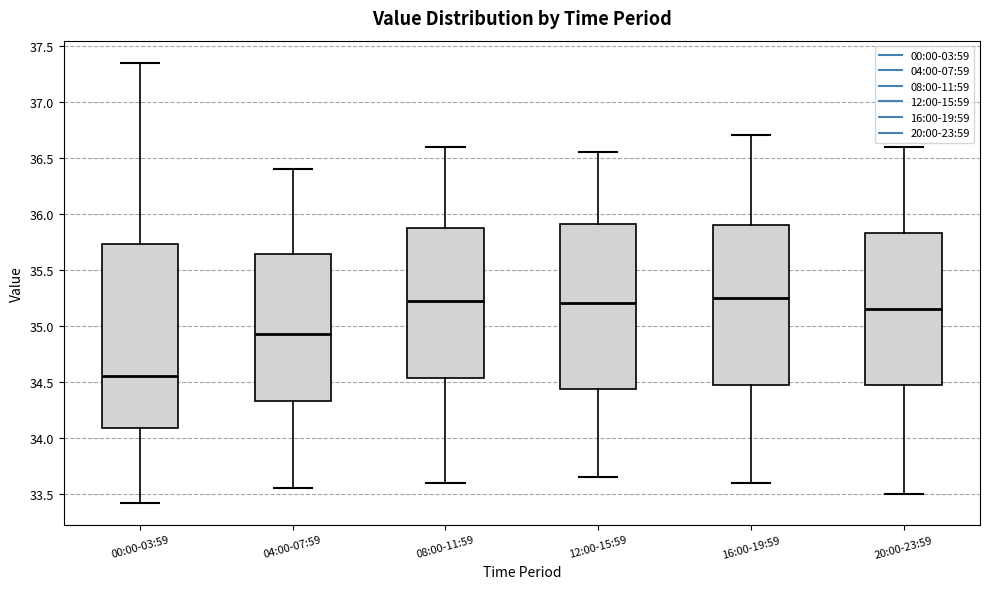

Where does the lower whisker of the box for 08:00-11:59 end on the y-axis? The values are not printed on the chart, so give them approximately, as read against the axis.

33.60